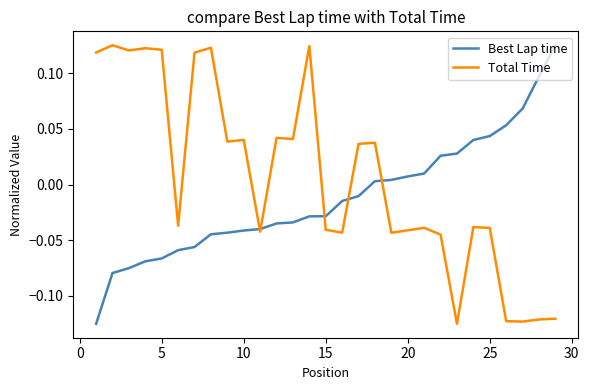

List the series in order of their overall mean, lowest first.

Best Lap time, Total Time